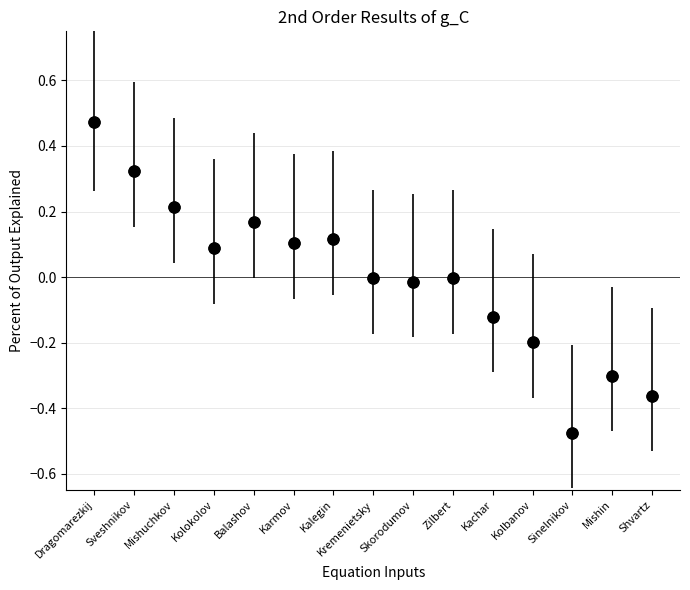

What is the range of Y values (max minus min)?

0.9